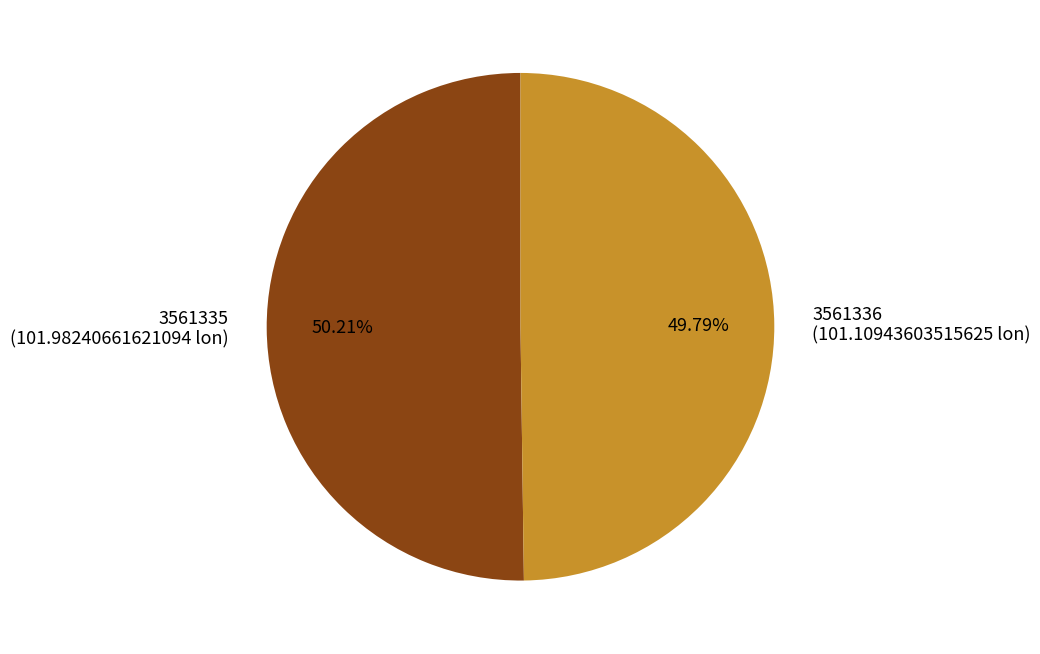

Do 3561336 and 3561335 together represent more than half of the pie?

Yes